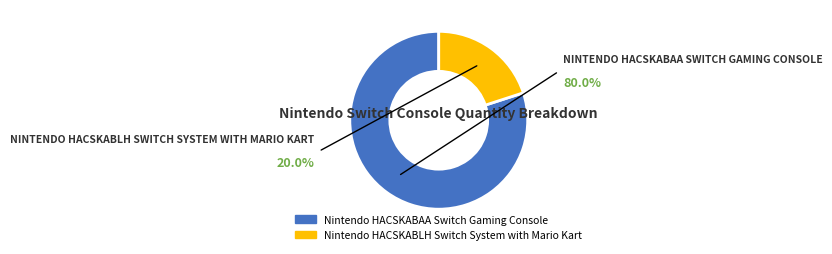

Which category has the biggest portion of the pie?

Nintendo HACSKABAA Switch Gaming Console